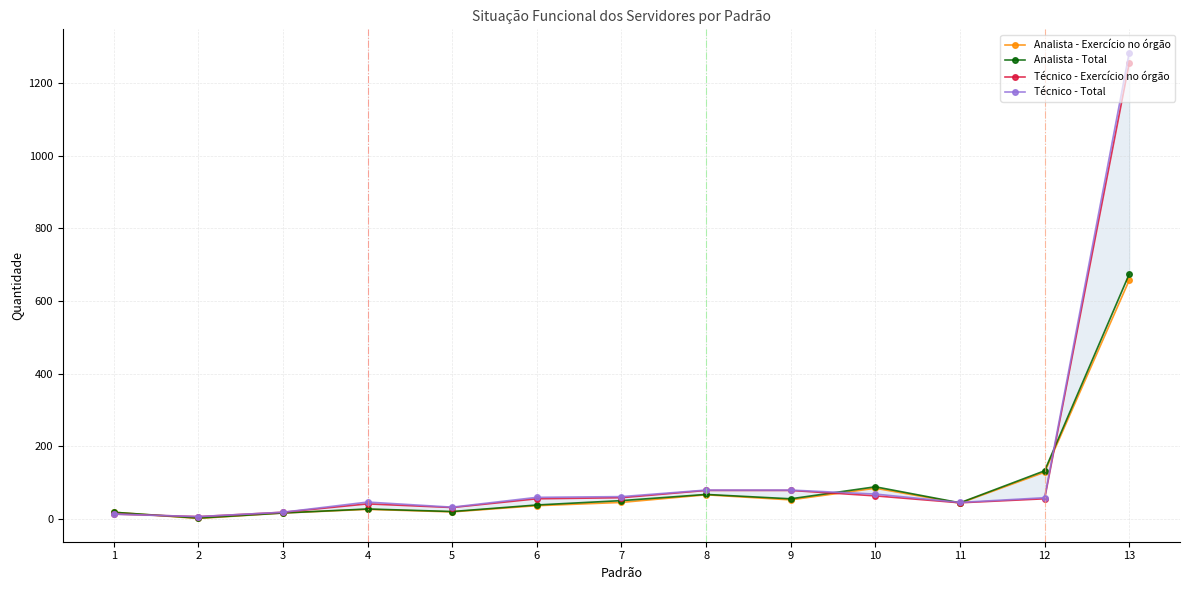

True or false: Analista - Exercício no órgão has a value of 66 at 6.

False